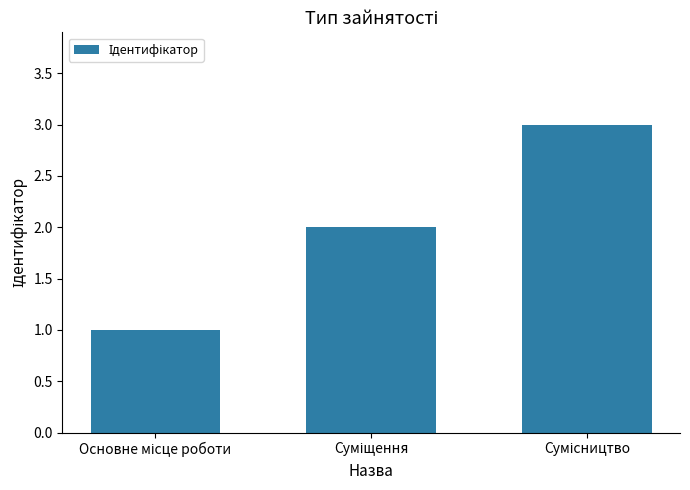

What is the greatest value displayed?

3